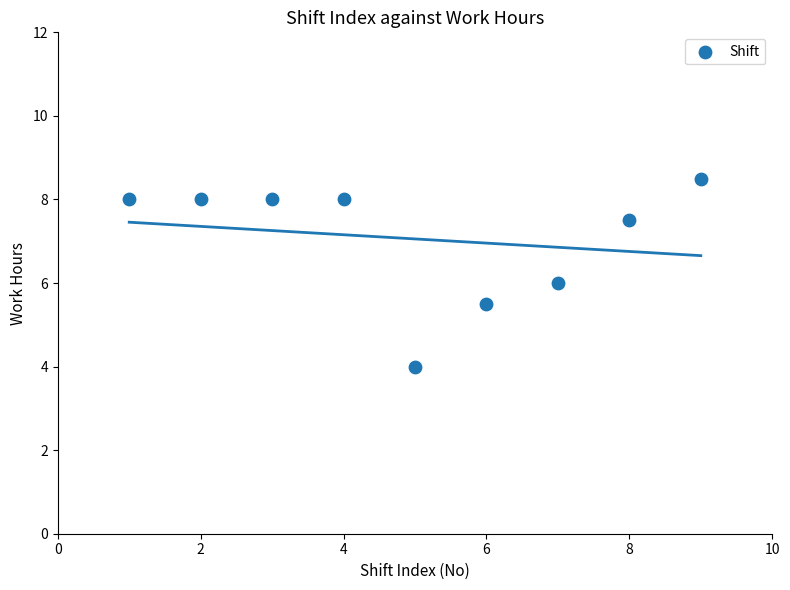

What is the range of X values (max minus min)?

8.0